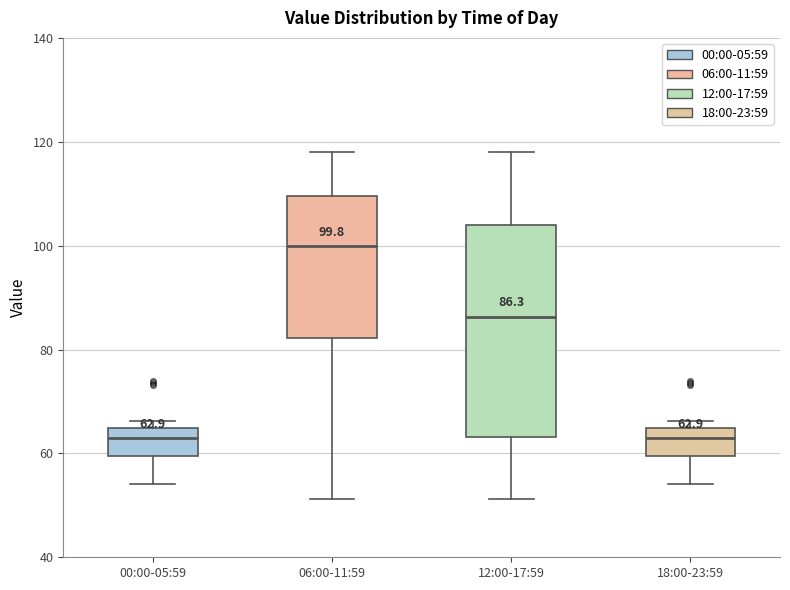

Which box has the highest median line?

06:00-11:59